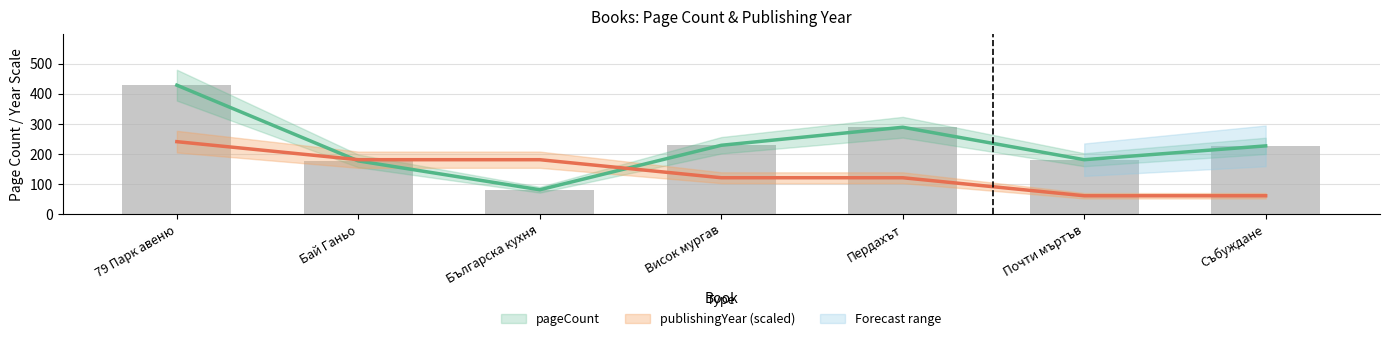

Reading right to left, what are all the values shown in this chart?

pageCount: Събуждане=226	Почти мъртъв=180	Пердахът=288	Висок мургав=228	Българска кухня=80	Бай Ганьо=176	79 Парк авеню=428
publishingYear: Събуждане=60	Почти мъртъв=60	Пердахът=120	Висок мургав=120	Българска кухня=180	Бай Ганьо=180	79 Парк авеню=240